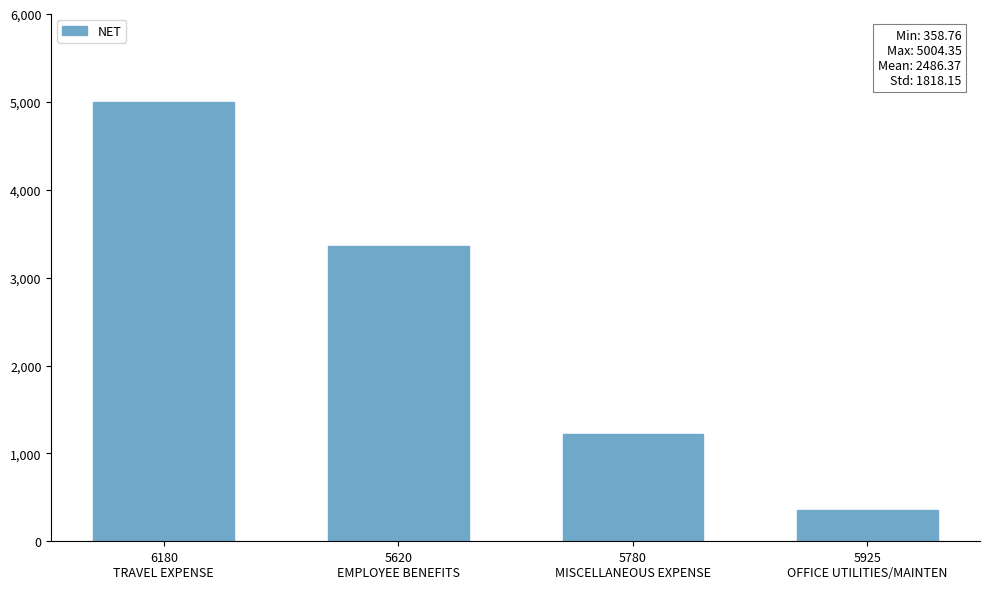

What is the smallest value displayed?

358.8